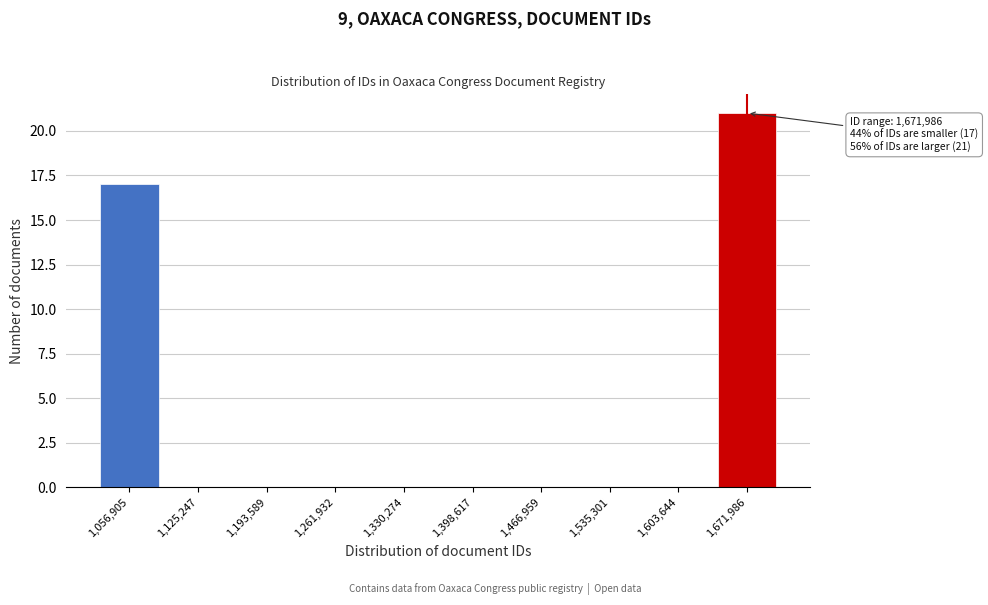

Reading left to right, extract all data points from this chart.

1,056,905=17	1,125,247=0	1,193,589=0	1,261,932=0	1,330,274=0	1,398,617=0	1,466,959=0	1,535,301=0	1,603,644=0	1,671,986=21